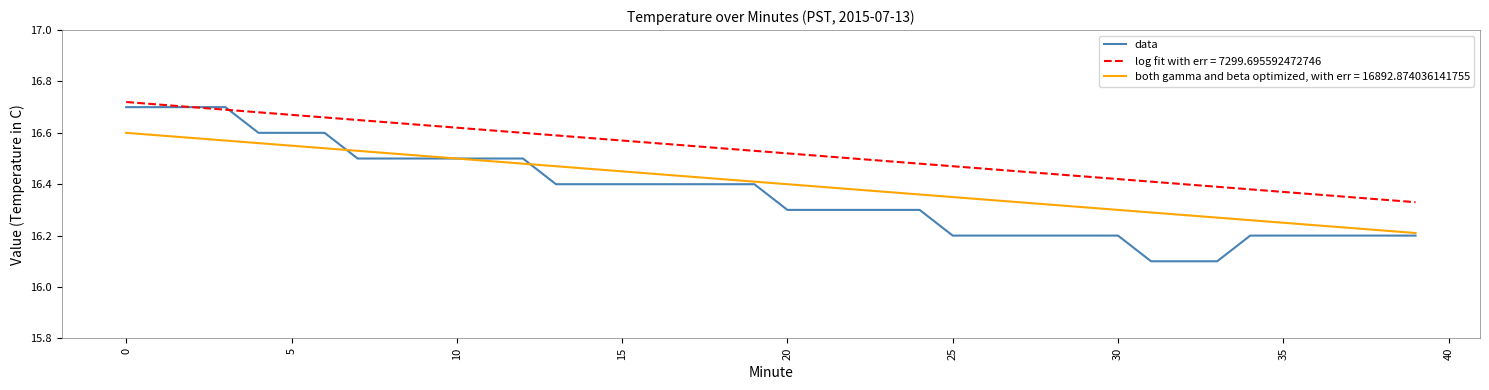

True or false: log fit with err = 7299.695592472746 and both gamma and beta optimized, with err = 16892.874036141755 intersect in this chart.

False